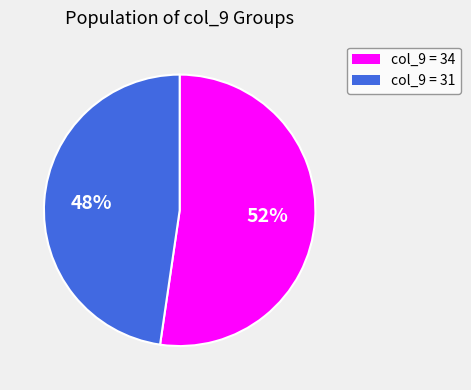

Approximately how many times larger is the value at col_9 = 34 compared to col_9 = 31?

1.1